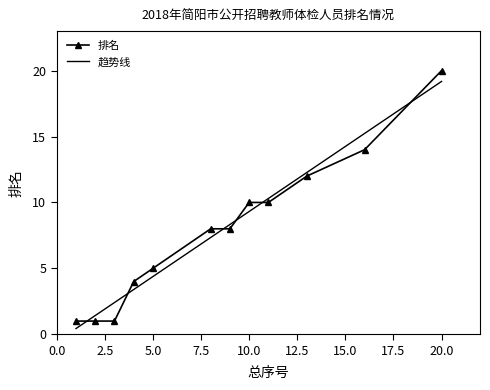

The 排名 series shows 5 at 5.0. True or false?

True